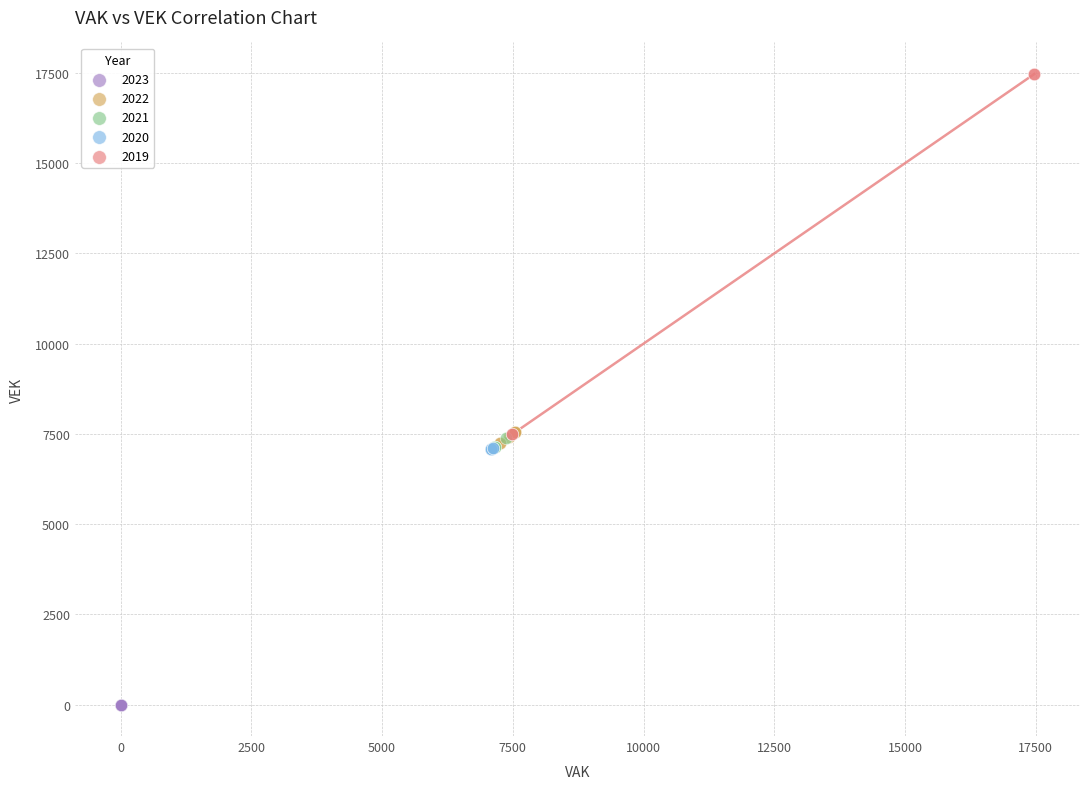

Which series reaches the maximum Y coordinate?

2019